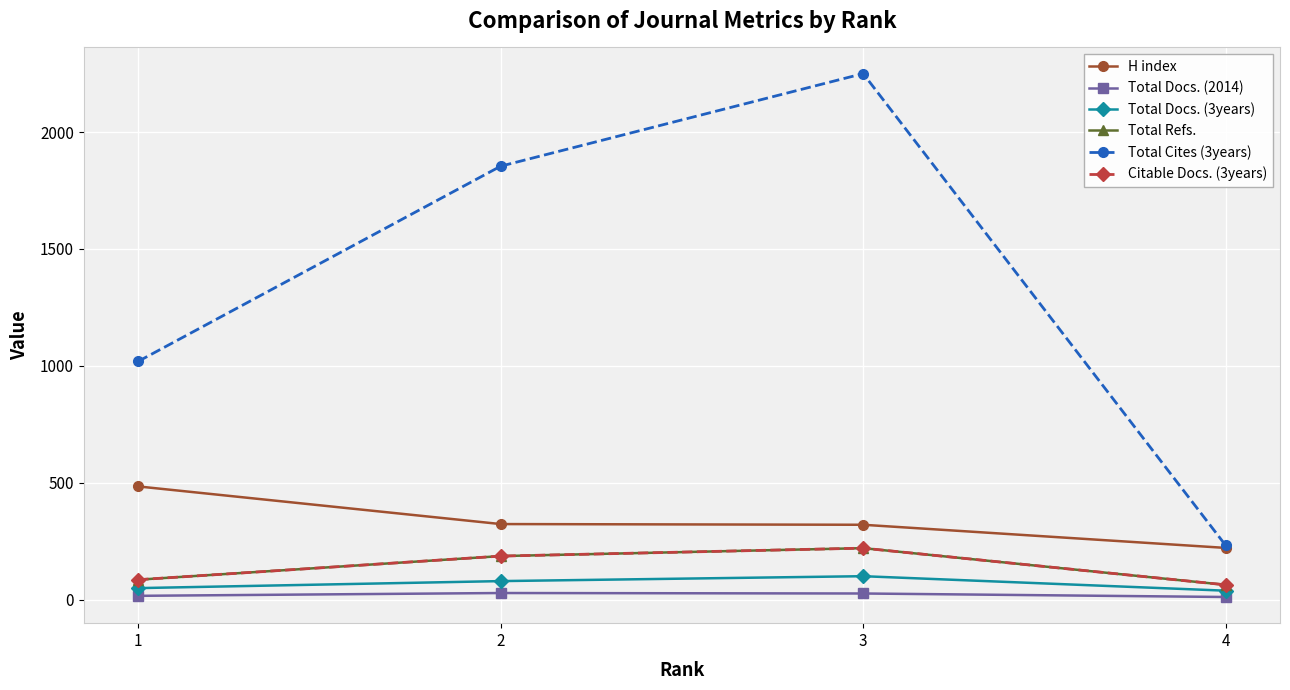

Reading left to right, what are all the values shown in this chart?

H index: 484	323	320	221
Total Docs. (2014): 16	28	26	11
Total Docs. (3years): 49	79	100	38
Total Refs.: 85	186	220	63
Total Cites (3years): 1019	1854	2250	232
Citable Docs. (3years): 85	186	220	63